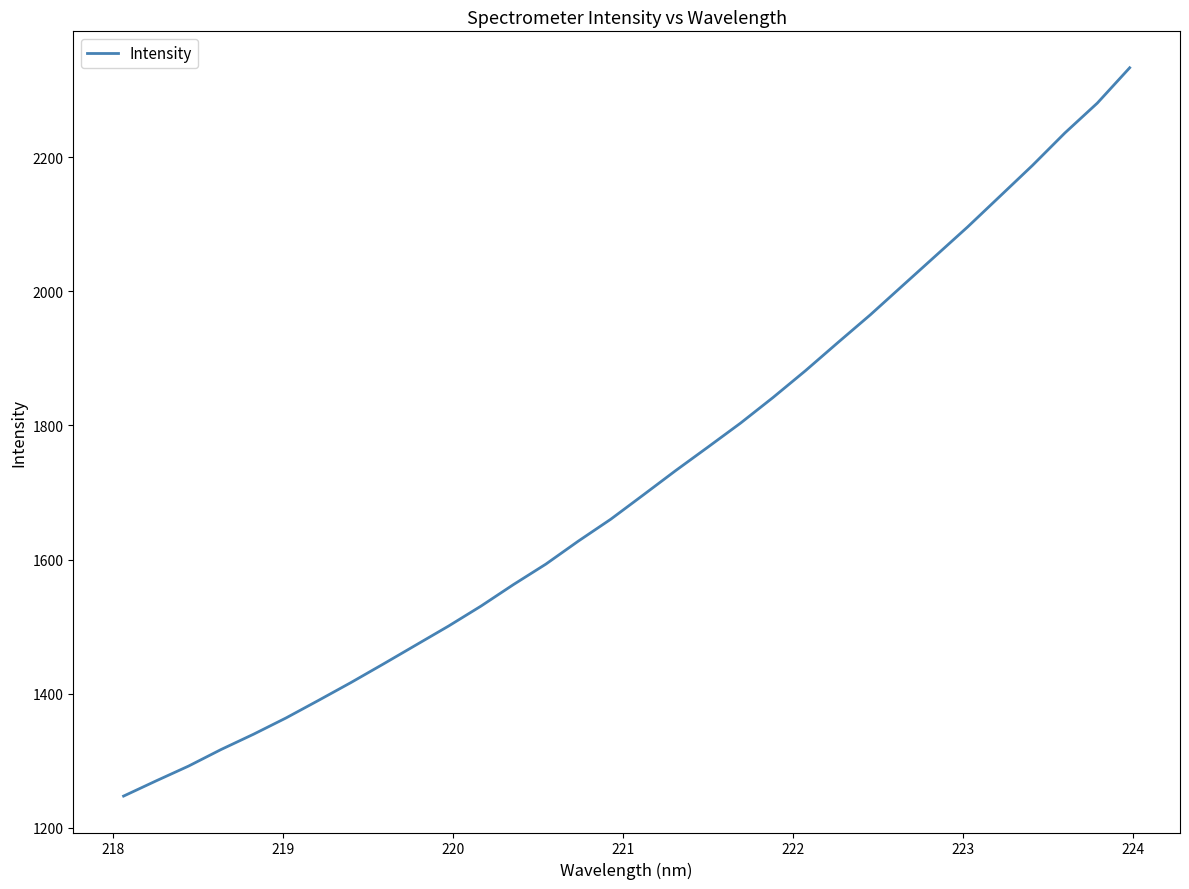

What is the difference between the maximum and minimum values?

1086.2